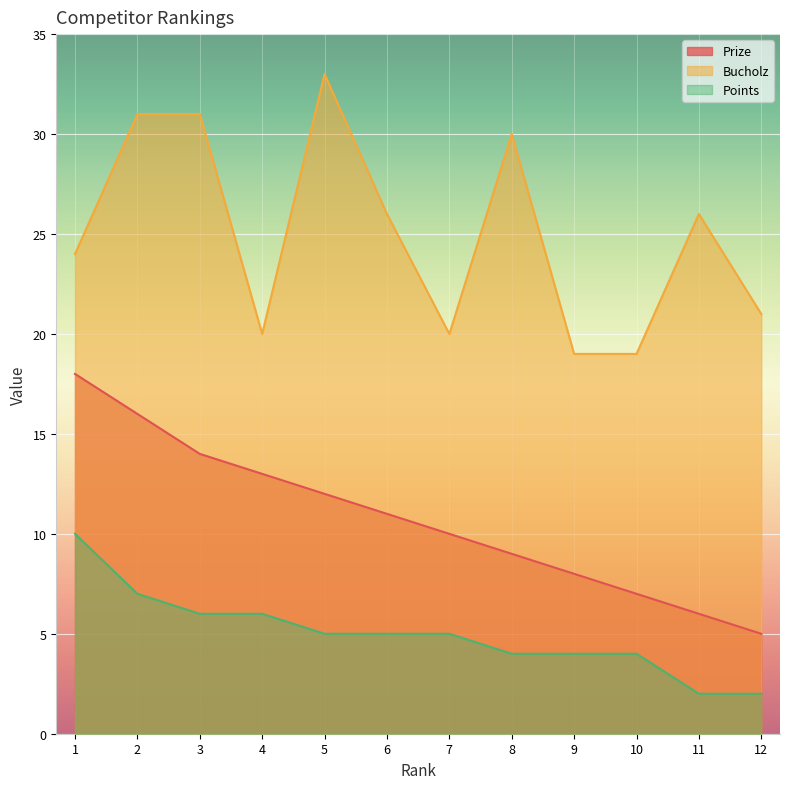

What is the sum of the Bucholz values at 1 and 7?

44